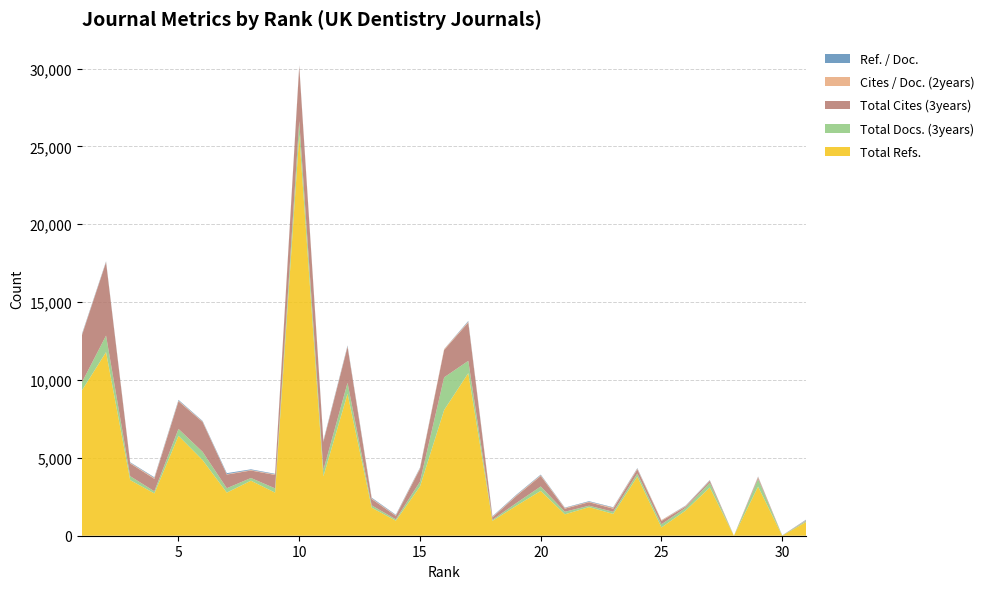

Reading left to right, what are all the values shown in this chart?

Total Refs.: 9328	11788	3573	2718	6415	4854	2768	3534	2768	25745	3812	9116	1802	965	3162	8073	10441	956	1933	2879	1374	1837	1400	3792	532	1617	3098	0	3152	0	893
Total Cites (3years): 3021	4706	818	797	1775	1913	877	479	862	3503	1803	2310	404	220	822	1756	2460	154	451	675	196	225	197	268	218	80	121	0	105	9	26
Total Docs. (3years): 519	1064	251	137	443	532	282	174	273	880	411	702	148	89	308	2098	788	66	177	284	166	90	139	202	203	178	303	0	477	13	69
Cites / Doc. (2years): 39	29	37	57	46	35	28	34	36	48	46	45	44	36	51	48	51	36	47	49	44	31	63	47	46	38	27	0	48	0	26
Ref. / Doc.: 43	34	37	42	45	33	62	42	37	39	46	45	44	36	33	10	47	36	37	38	25	36	28	32	6	23	25	0	21	0	30